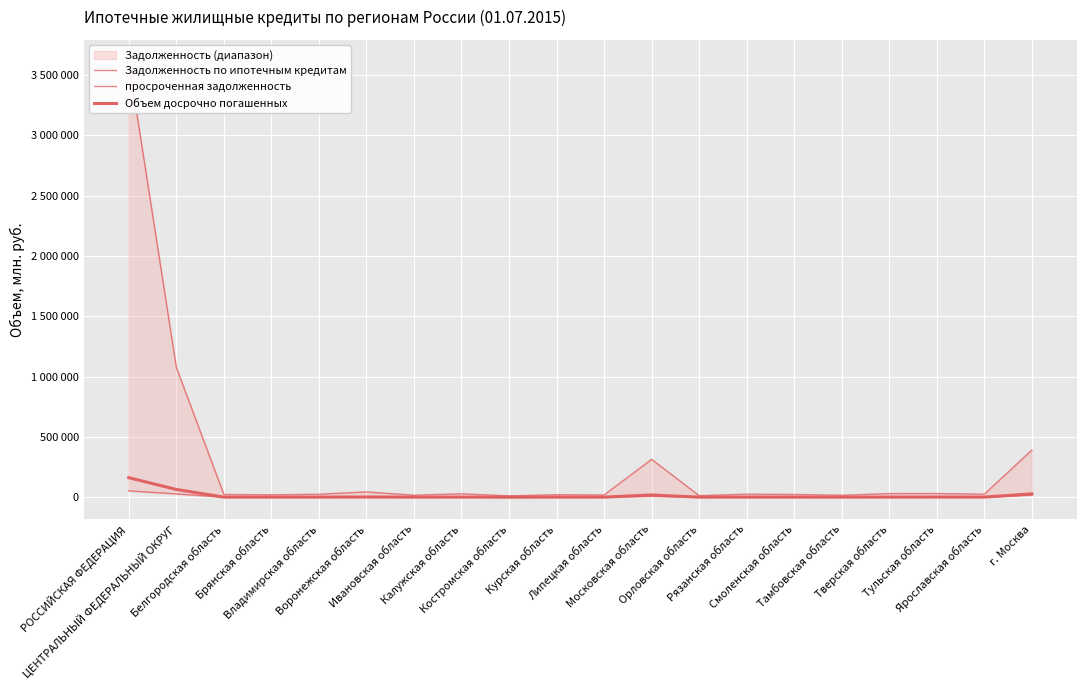

What is the highest value of the Объем досрочно погашенных series?

162074